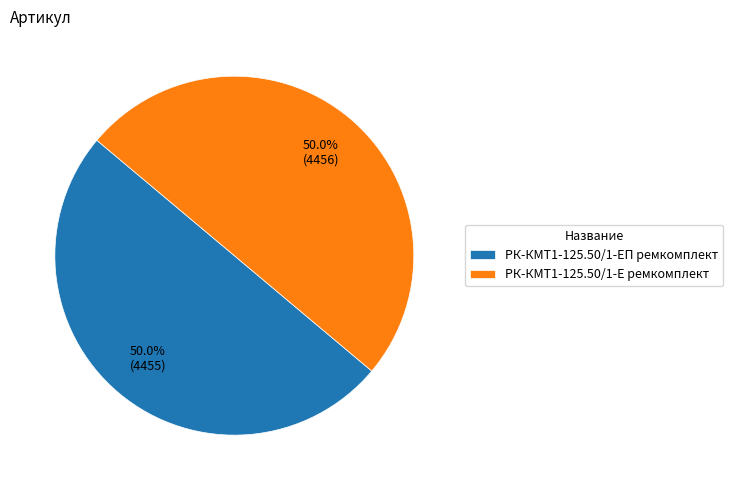

What portion of the pie excludes РК-КМТ1-125.50/1-ЕП ремкомплект?

50.0%